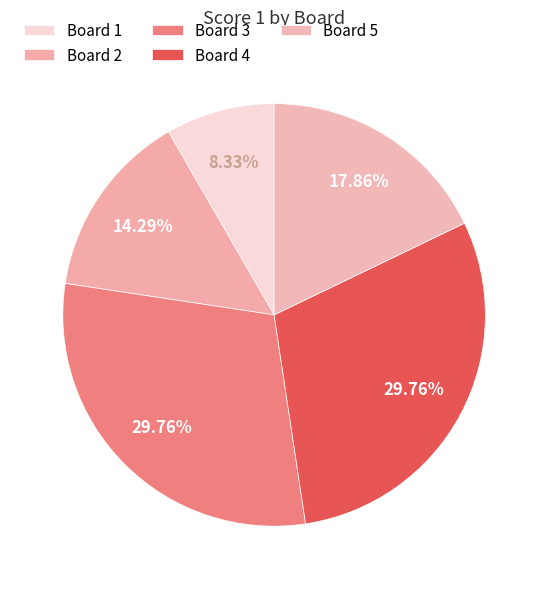

The Board 1 slice represents 17% of the pie. True or false?

False